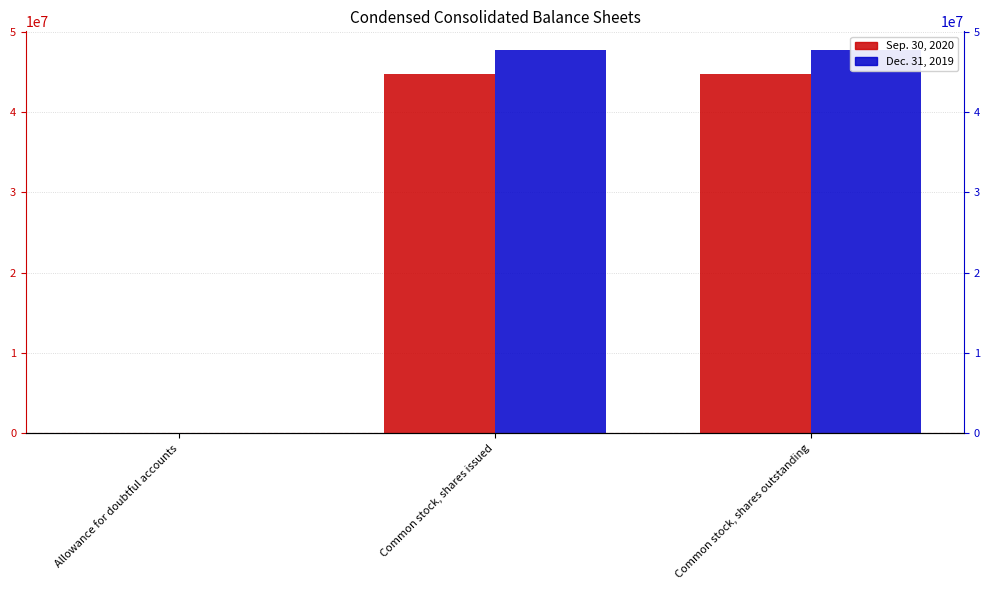

What is the spread (max minus min) of values at Allowance for doubtful accounts?

501